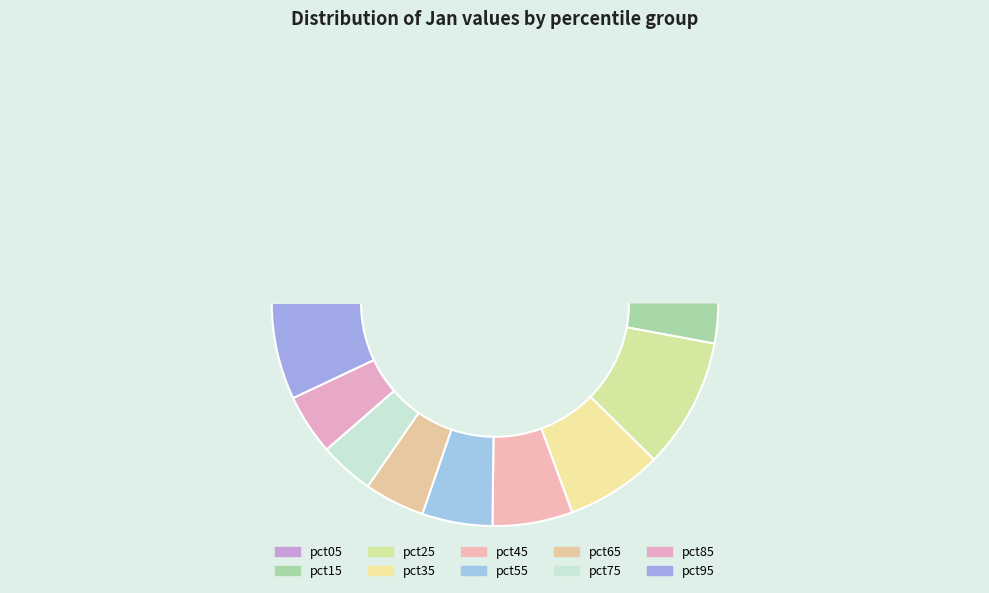

What is the change in value from pct25 to pct45?

-0.3